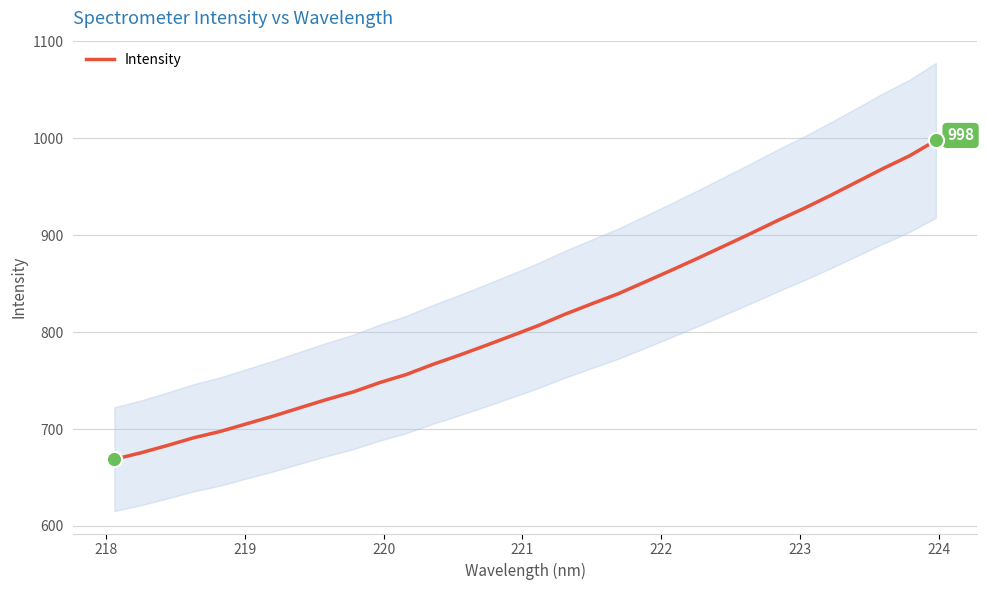

What is the minimum value for Intensity?

668.8